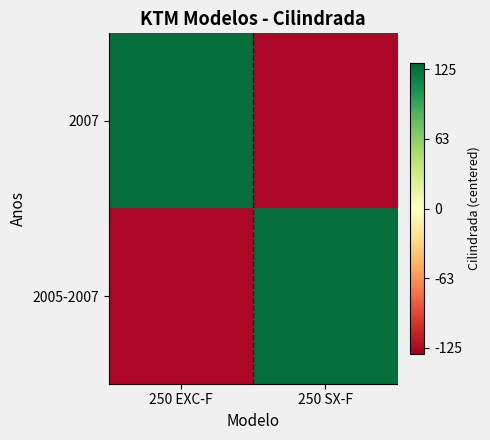

Reading left to right, transcribe all the data shown in this chart.

2007: 250 EXC-F=125	250 SX-F=-125
2005-2007: 250 EXC-F=-125	250 SX-F=125